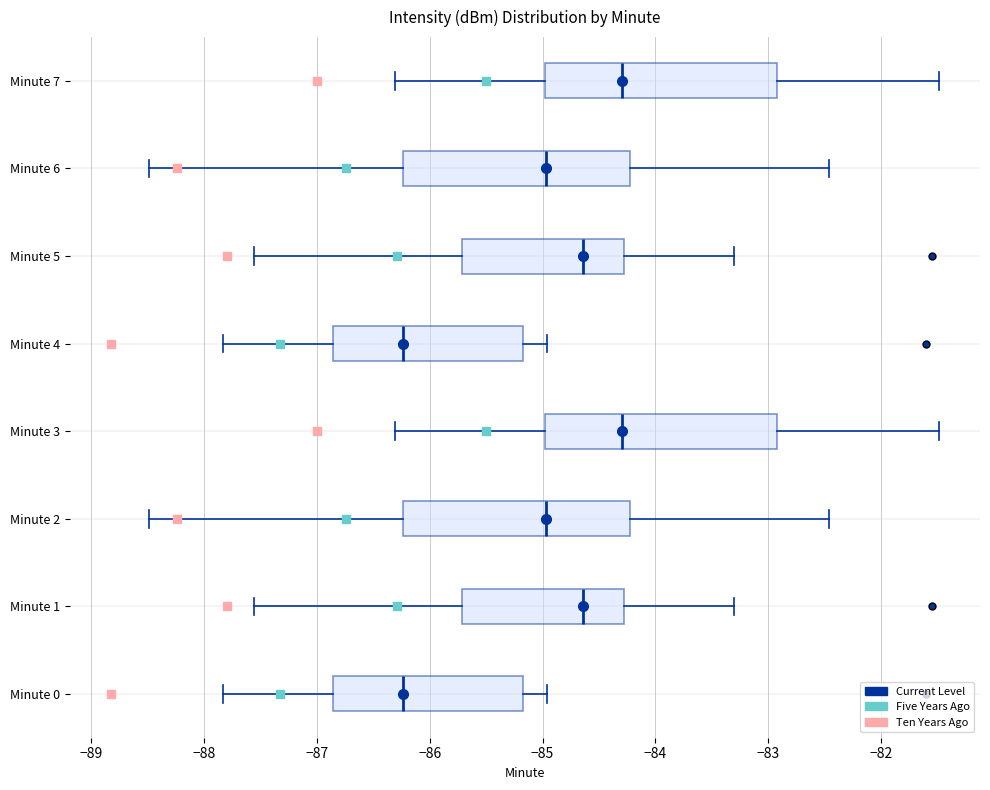

Reading bottom to top, read every box against the x-axis: the position of its median line, the range the box covers, and the ends of its whiskers. The values are not printed on the chart, so give them approximately, as read against the axis.

Minute 0: median -86.2, box -86.9 to -85.2, whiskers -87.8 to -85.0
Minute 1: median -84.6, box -85.7 to -84.3, whiskers -87.6 to -83.3
Minute 2: median -85.0, box -86.2 to -84.2, whiskers -88.5 to -82.5
Minute 3: median -84.3, box -85.0 to -82.9, whiskers -86.3 to -81.5
Minute 4: median -86.2, box -86.9 to -85.2, whiskers -87.8 to -85.0
Minute 5: median -84.6, box -85.7 to -84.3, whiskers -87.6 to -83.3
Minute 6: median -85.0, box -86.2 to -84.2, whiskers -88.5 to -82.5
Minute 7: median -84.3, box -85.0 to -82.9, whiskers -86.3 to -81.5